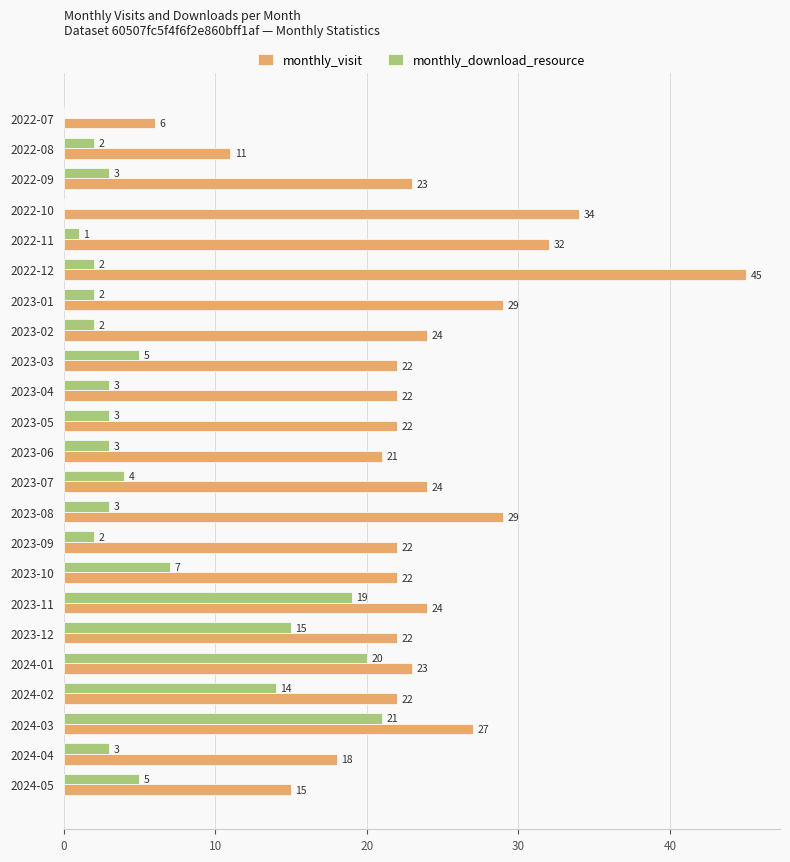

Count the number of data series in this chart.

2